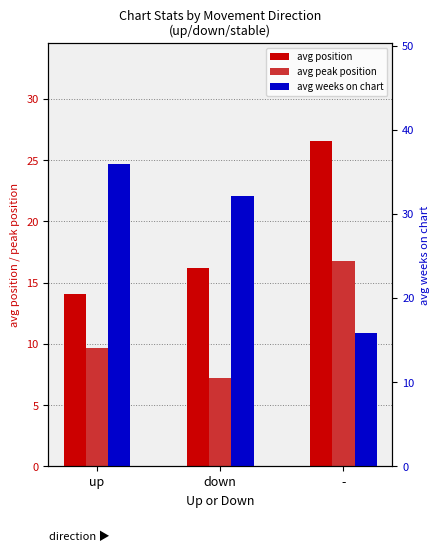

What is the label of the 3rd bar from the right?

up